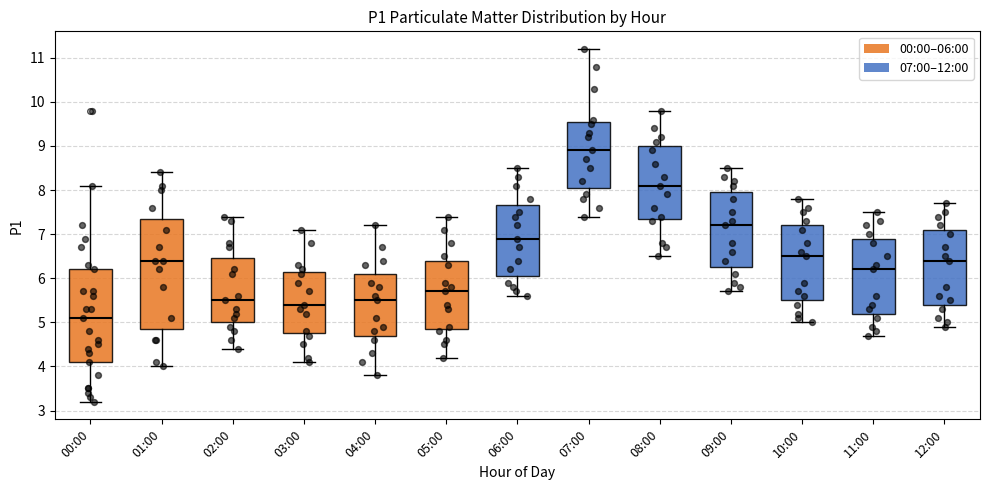

Reading left to right, transcribe this box plot: for each box, give where its median line is, the range the box spans, and where its two whiskers end, as read against the y-axis. The values are not printed on the chart, so give them approximately, as read against the axis.

00:00: median 5.1, box 4.1 to 6.2, whiskers 3.2 to 8.1
01:00: median 6.4, box 4.9 to 7.4, whiskers 4.0 to 8.4
02:00: median 5.5, box 5.0 to 6.5, whiskers 4.4 to 7.4
03:00: median 5.4, box 4.8 to 6.2, whiskers 4.1 to 7.1
04:00: median 5.5, box 4.7 to 6.1, whiskers 3.8 to 7.2
05:00: median 5.7, box 4.9 to 6.4, whiskers 4.2 to 7.4
06:00: median 6.9, box 6.1 to 7.7, whiskers 5.6 to 8.5
07:00: median 8.9, box 8.1 to 9.6, whiskers 7.4 to 11.2
08:00: median 8.1, box 7.4 to 9.0, whiskers 6.5 to 9.8
09:00: median 7.2, box 6.3 to 8.0, whiskers 5.7 to 8.5
10:00: median 6.5, box 5.5 to 7.2, whiskers 5.0 to 7.8
11:00: median 6.2, box 5.2 to 6.9, whiskers 4.7 to 7.5
12:00: median 6.4, box 5.4 to 7.1, whiskers 4.9 to 7.7